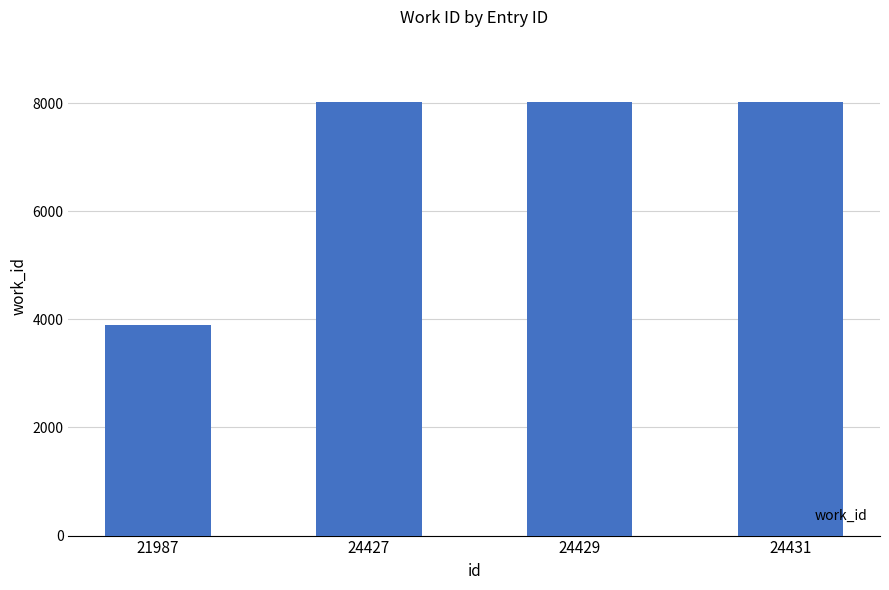

What is the value of the 1st bar from the left?

3893